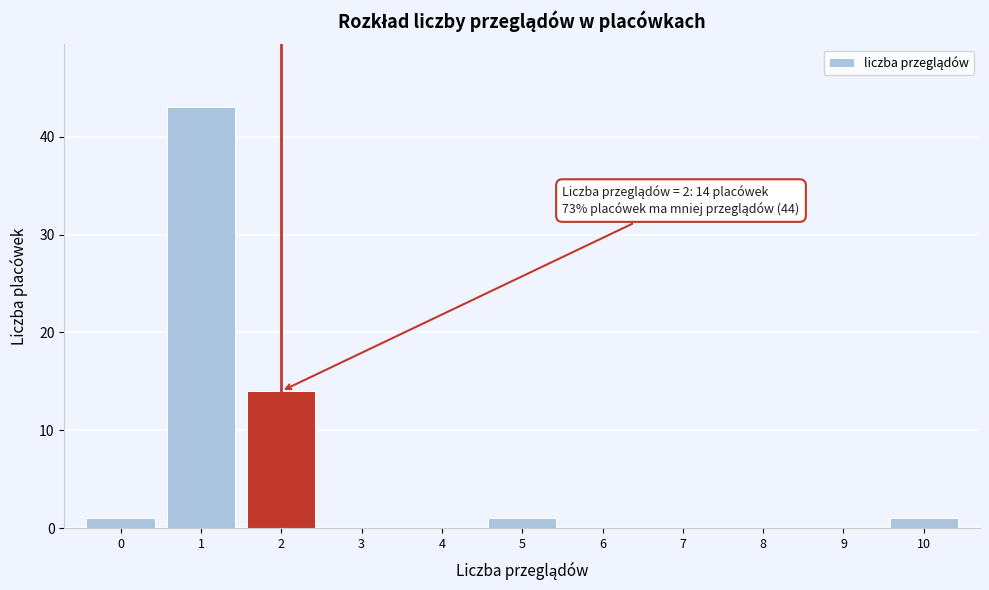

Over which range of the x-axis is the bar tallest?

0.5 to 1.5